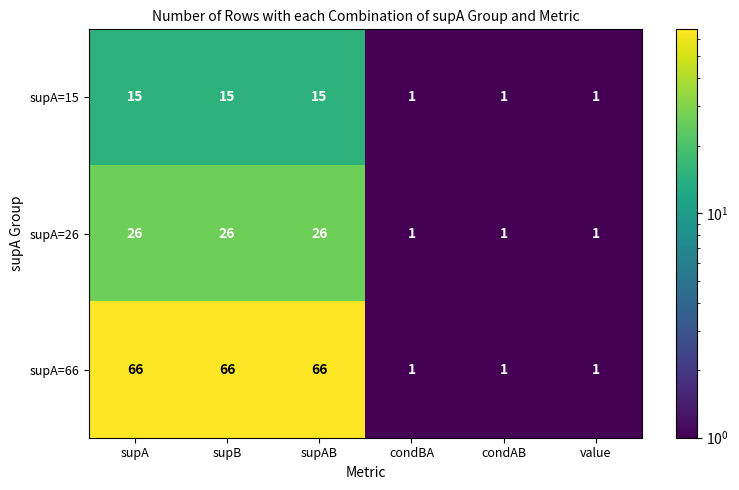

What is the average value of the supA=26 series?

14